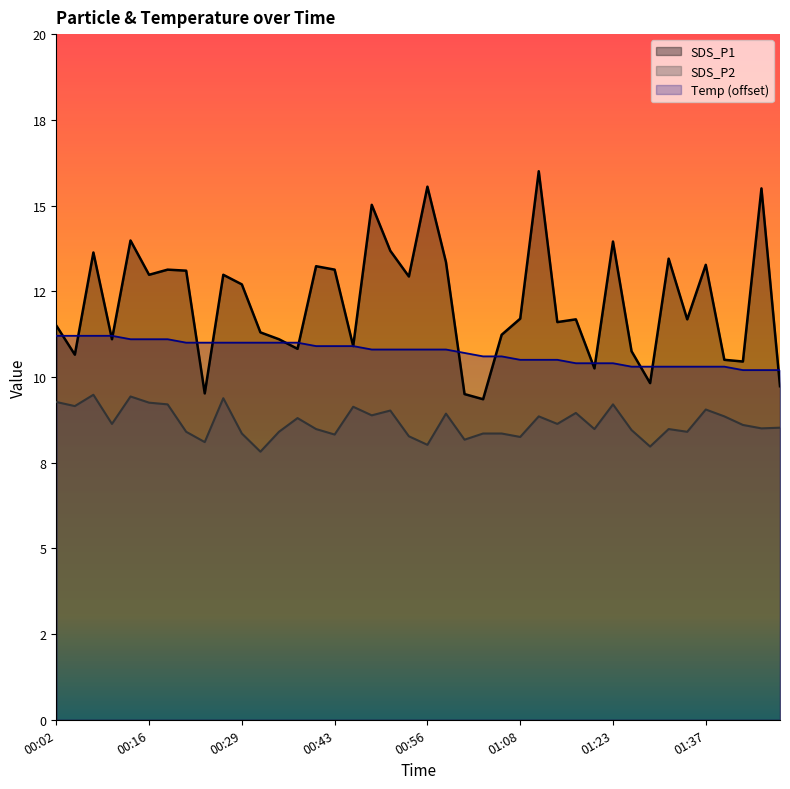

What is the minimum value for SDS_P1?

9.3